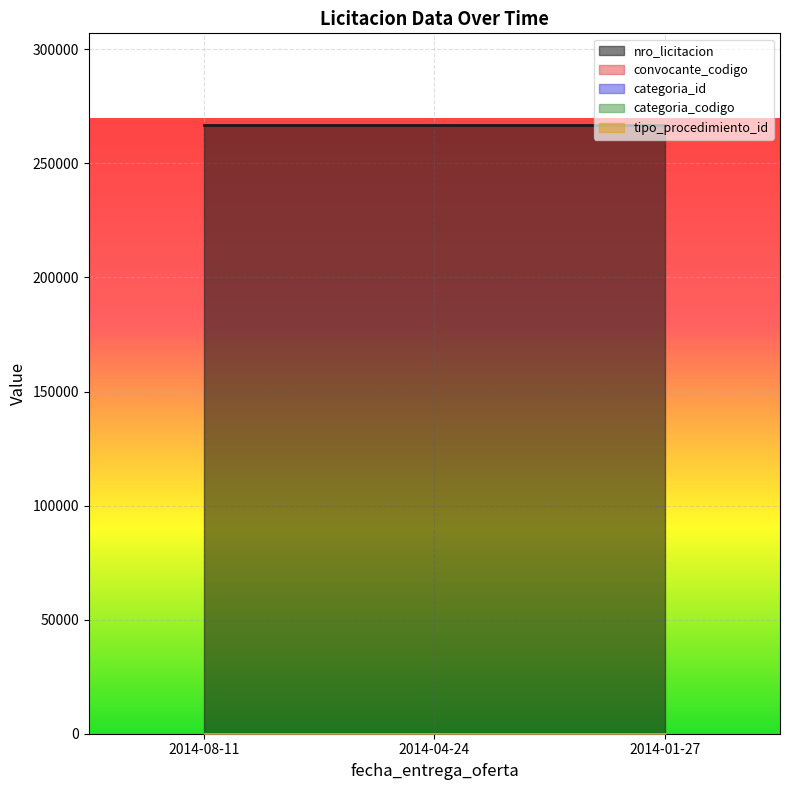

What is the label of the 1st point from the right?

2014-01-27